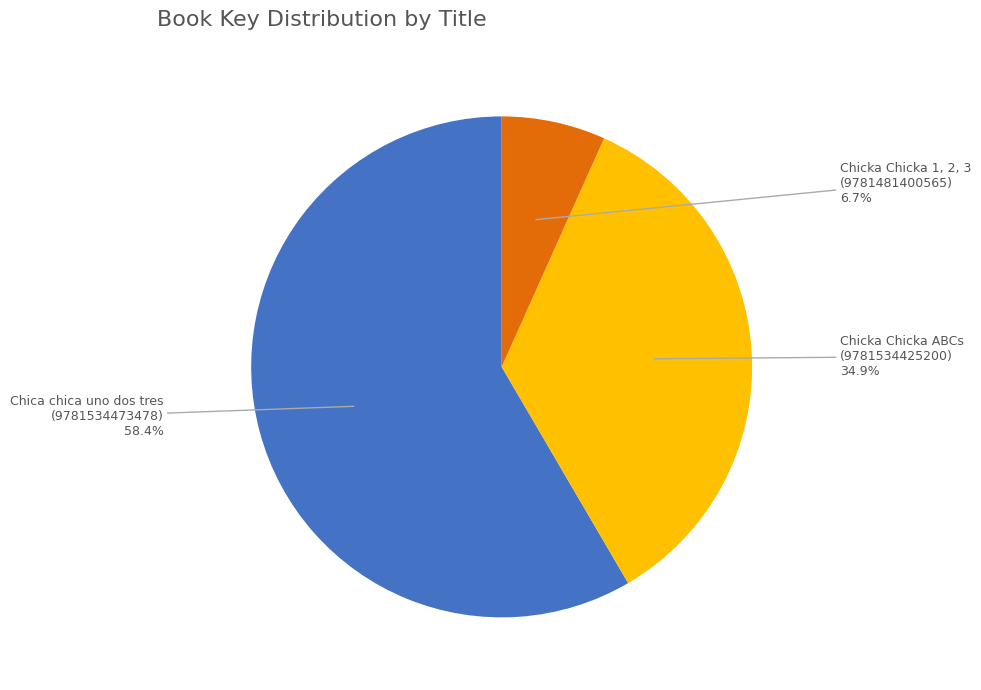

Does any single category account for the majority?

Yes